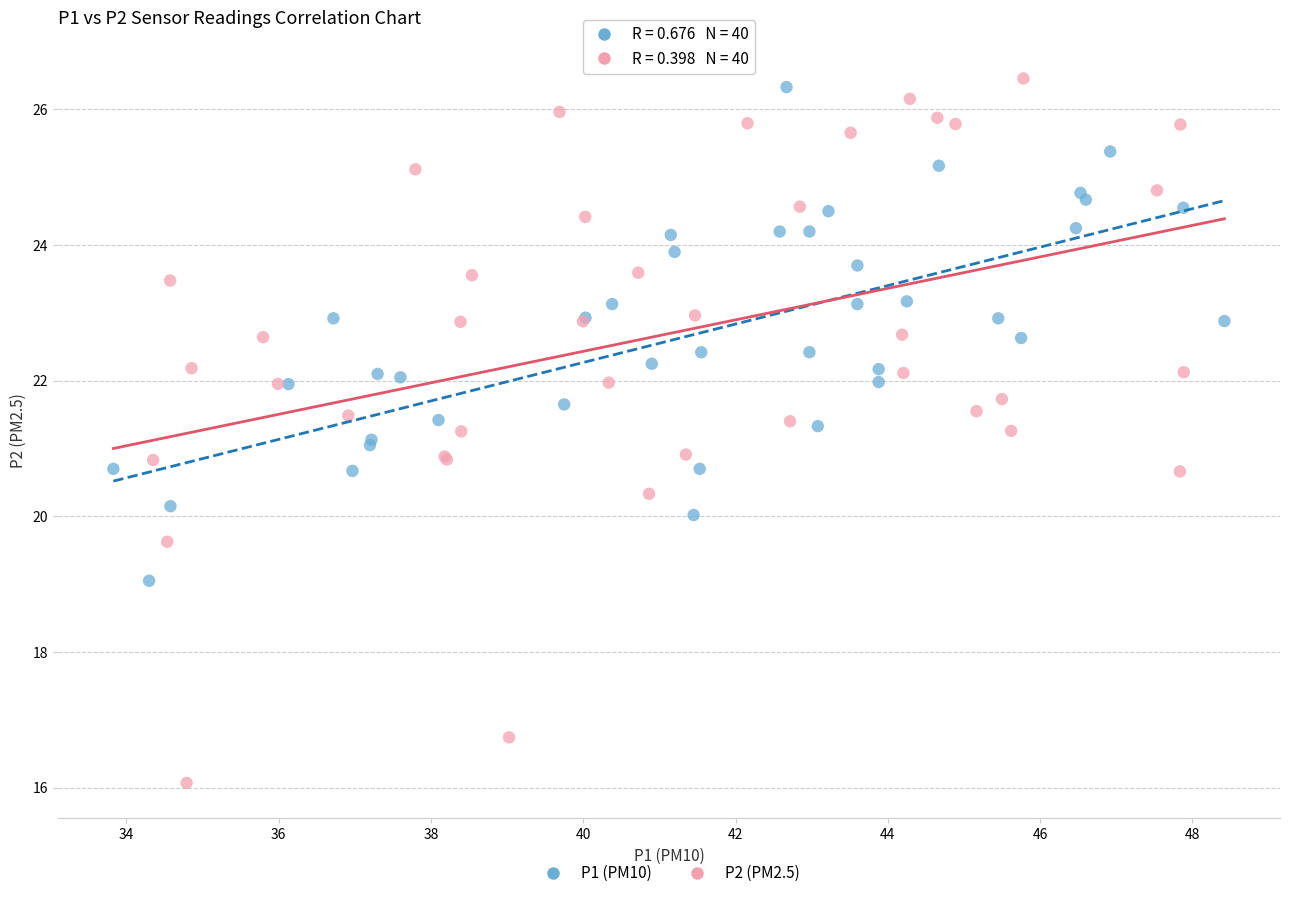

Which series has the largest Y range (max minus min)?

P2 (PM2.5)